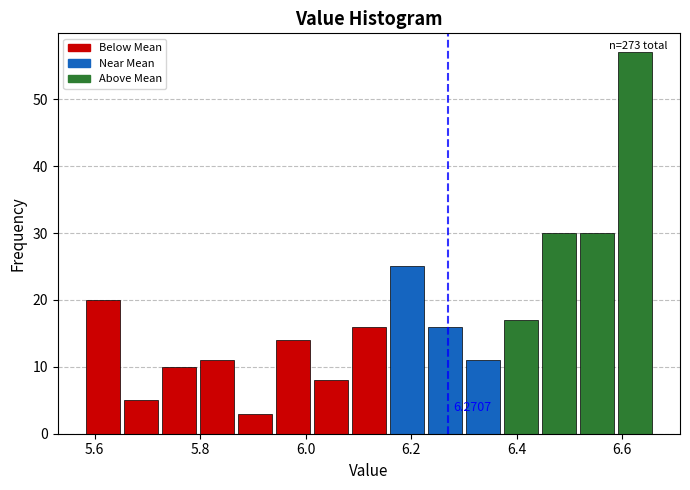

Read against the x-axis, roughly where is the centre of the tallest bar?

6.62